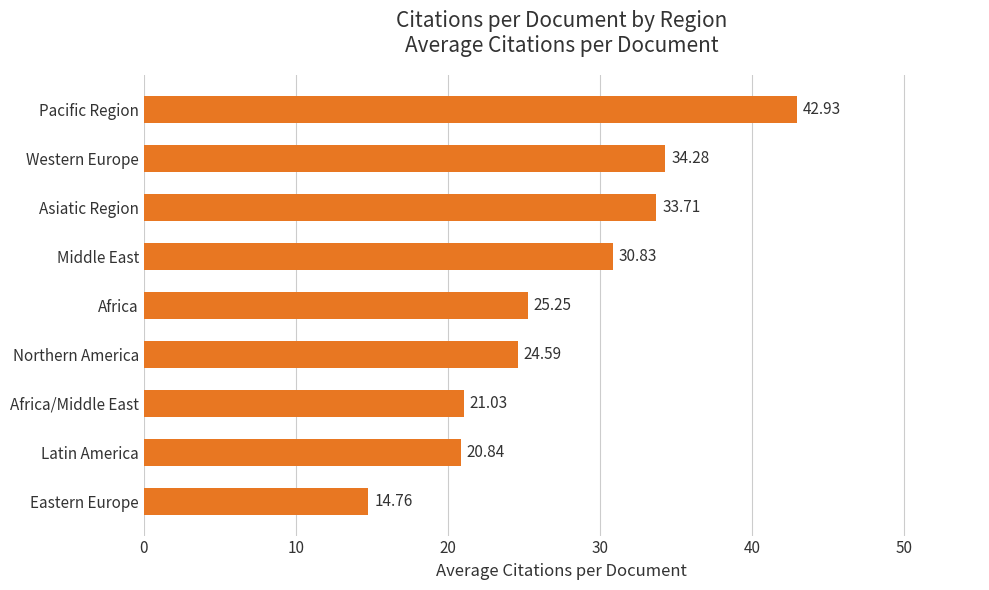

Approximately how many times larger is the value at Middle East compared to Latin America?

1.5